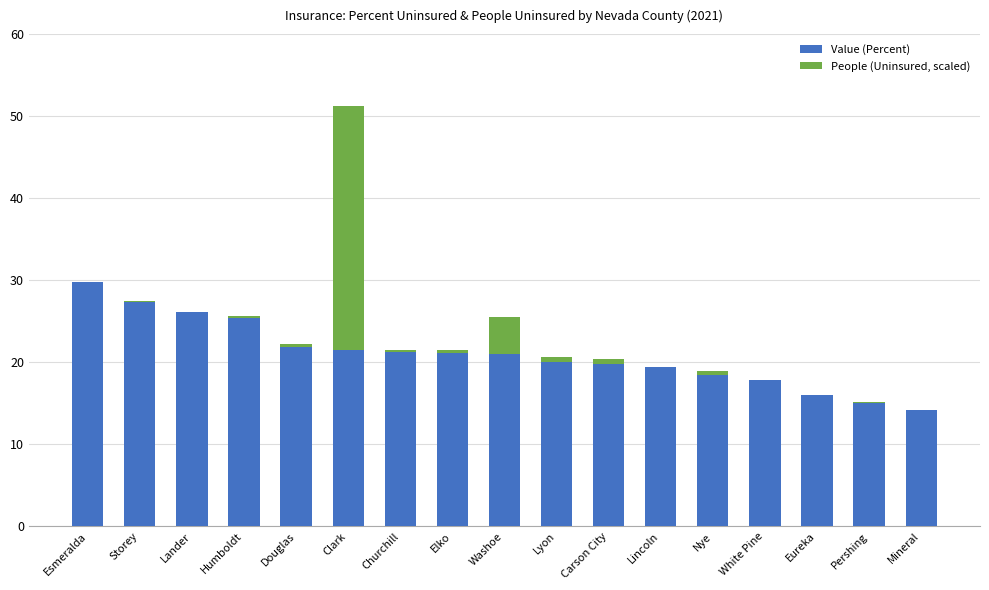

At which category is the sum across all series the highest?

Clark